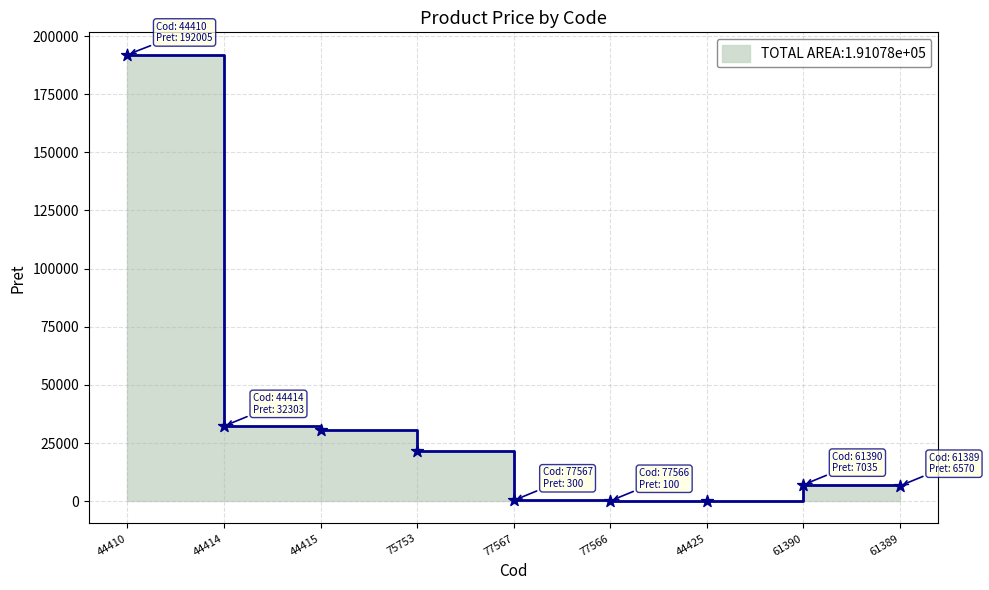

Approximately how many times larger is the value at 44414 compared to 44425?

623.6